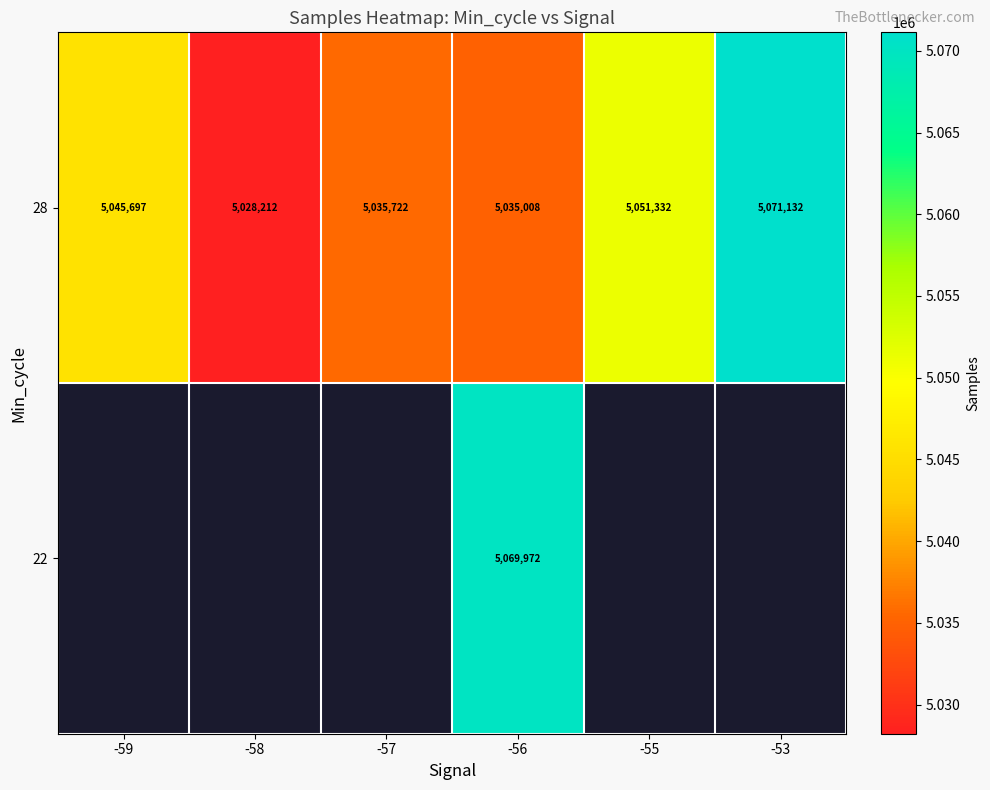

What is the total value across all series at -56?

10104980